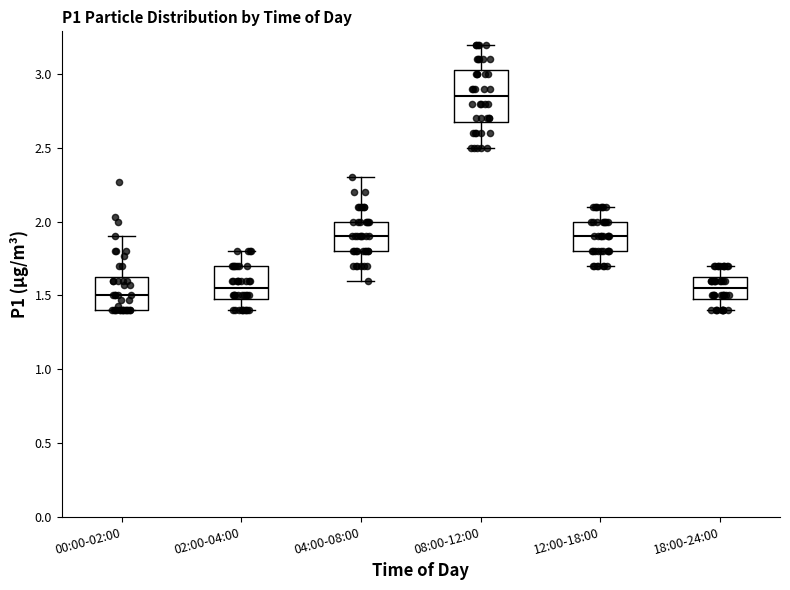

Which box is the tallest, from its lower edge to its upper edge?

08:00-12:00